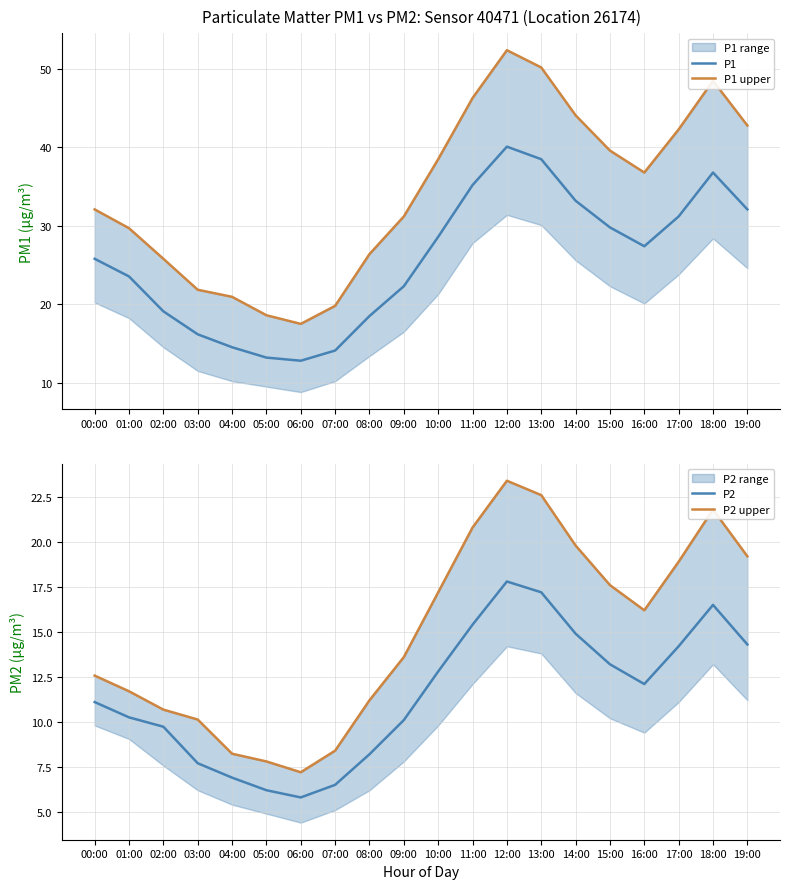

Reading right to left, extract all data points from this chart.

P1: 19:00=32.1	18:00=36.8	17:00=31.2	16:00=27.4	15:00=29.8	14:00=33.2	13:00=38.5	12:00=40.1	11:00=35.2	10:00=28.6	09:00=22.3	08:00=18.5	07:00=14.1	06:00=12.8	05:00=13.2	04:00=14.5	03:00=16.2	02:00=19.1	01:00=23.6	00:00=25.8
P1 upper: 19:00=42.8	18:00=48.5	17:00=42.3	16:00=36.8	15:00=39.6	14:00=44.1	13:00=50.2	12:00=52.4	11:00=46.3	10:00=38.5	09:00=31.2	08:00=26.4	07:00=19.8	06:00=17.5	05:00=18.6	04:00=20.9	03:00=21.9	02:00=25.8	01:00=29.7	00:00=32.1
P2: 19:00=14.3	18:00=16.5	17:00=14.2	16:00=12.1	15:00=13.2	14:00=14.9	13:00=17.2	12:00=17.8	11:00=15.4	10:00=12.8	09:00=10.1	08:00=8.2	07:00=6.5	06:00=5.8	05:00=6.2	04:00=6.9	03:00=7.7	02:00=9.7	01:00=10.2	00:00=11.1
P2 upper: 19:00=19.2	18:00=21.8	17:00=18.9	16:00=16.2	15:00=17.6	14:00=19.8	13:00=22.6	12:00=23.4	11:00=20.8	10:00=17.2	09:00=13.6	08:00=11.2	07:00=8.4	06:00=7.2	05:00=7.8	04:00=8.2	03:00=10.1	02:00=10.7	01:00=11.7	00:00=12.6